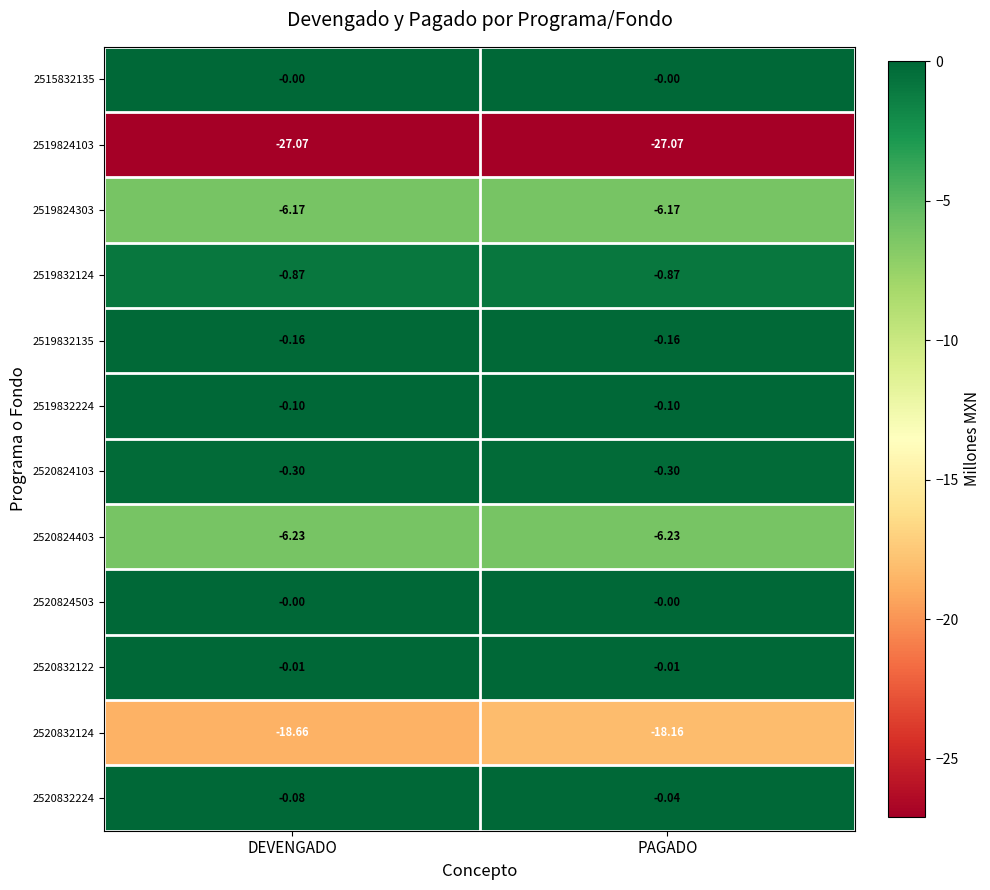

At which category is the sum across all series the highest?

PAGADO